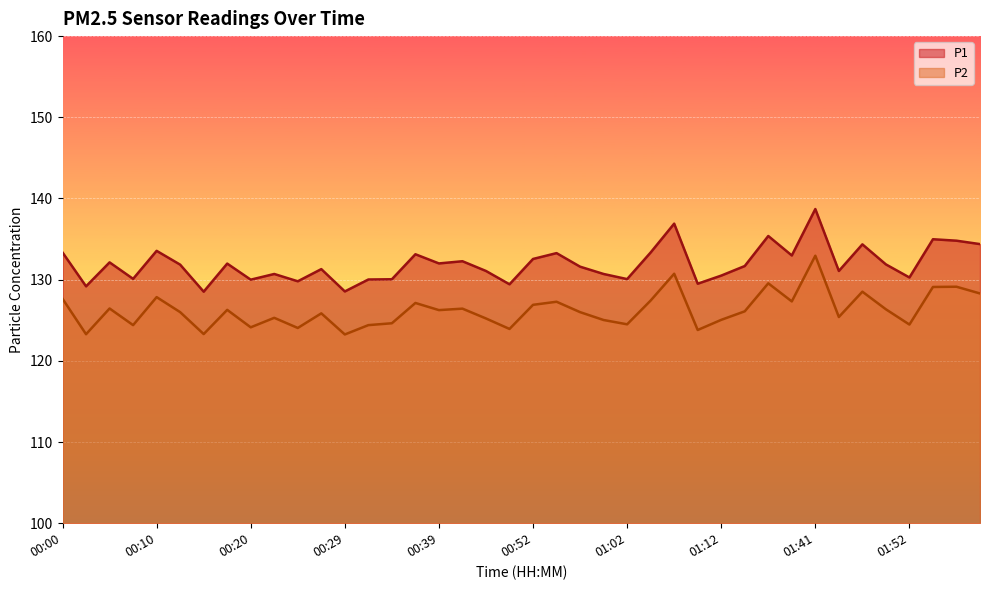

What is the total value across all series at 00:17?

258.3